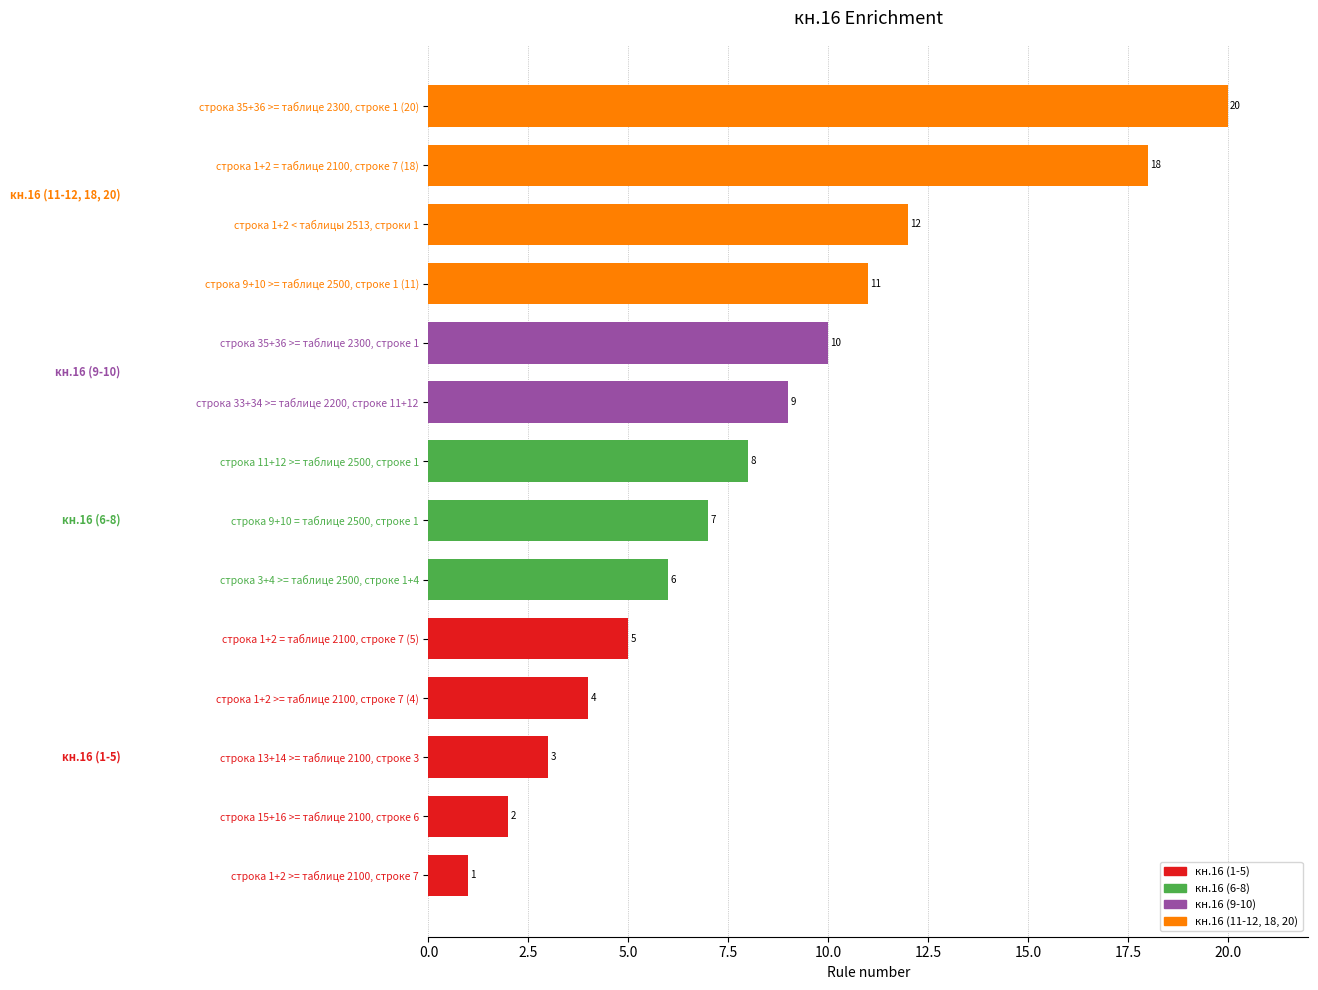

Which label corresponds to the largest value in the chart?

строка 35+36 >= таблице 2300, строке 1 (20)